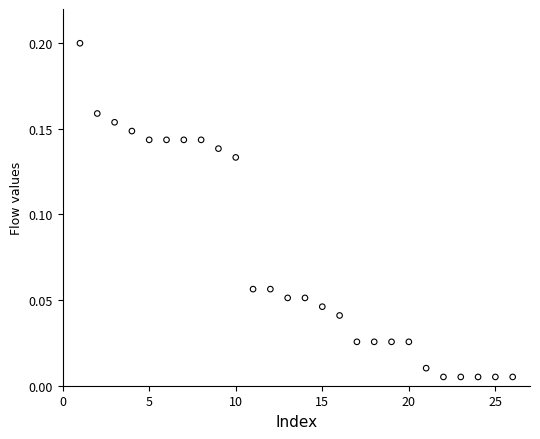

What is the range of X values (max minus min)?

25.0